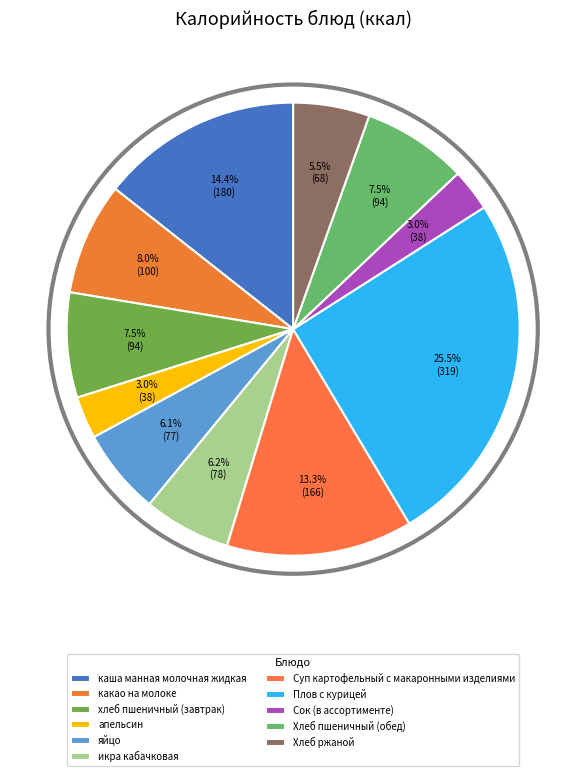

Does any single category account for the majority?

No